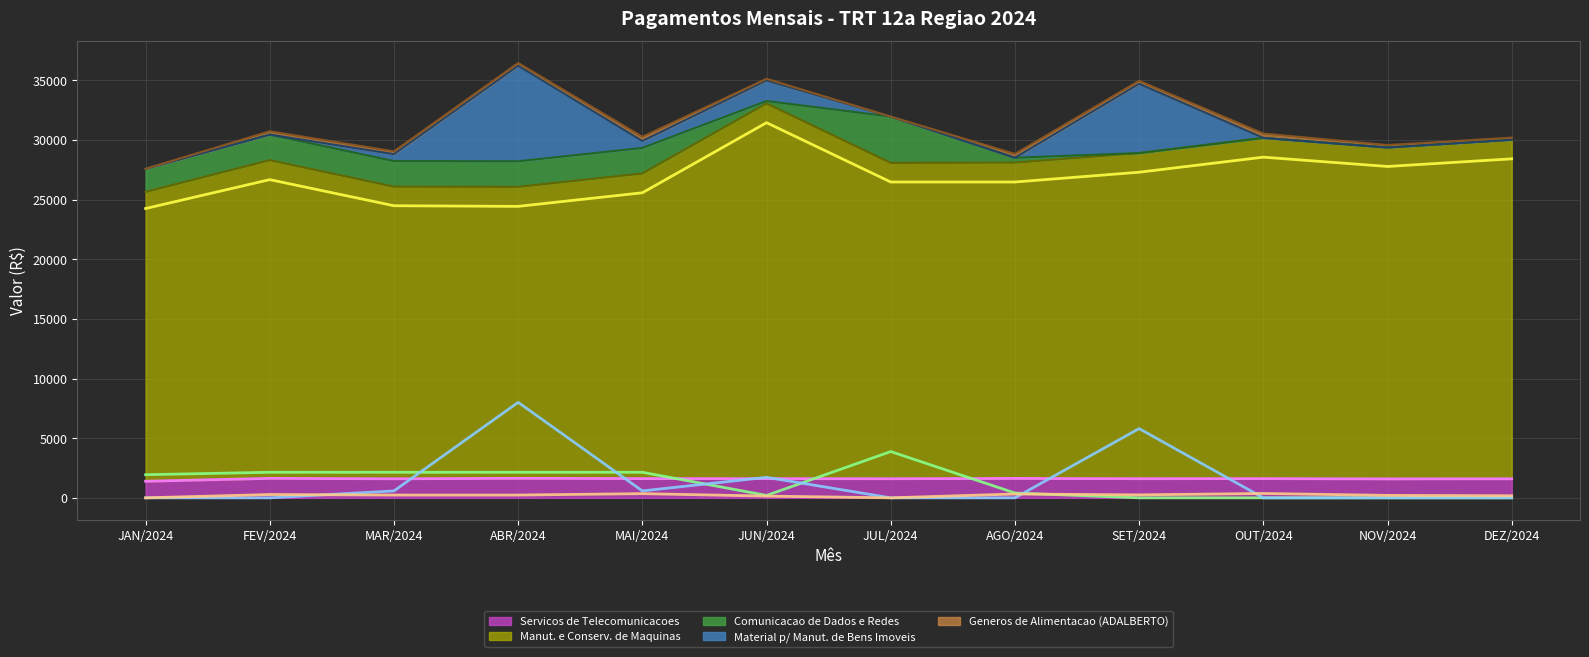

What is the approximate value of Generos de Alimentacao (ADALBERTO) (linha) at DEZ/2024?

175.8